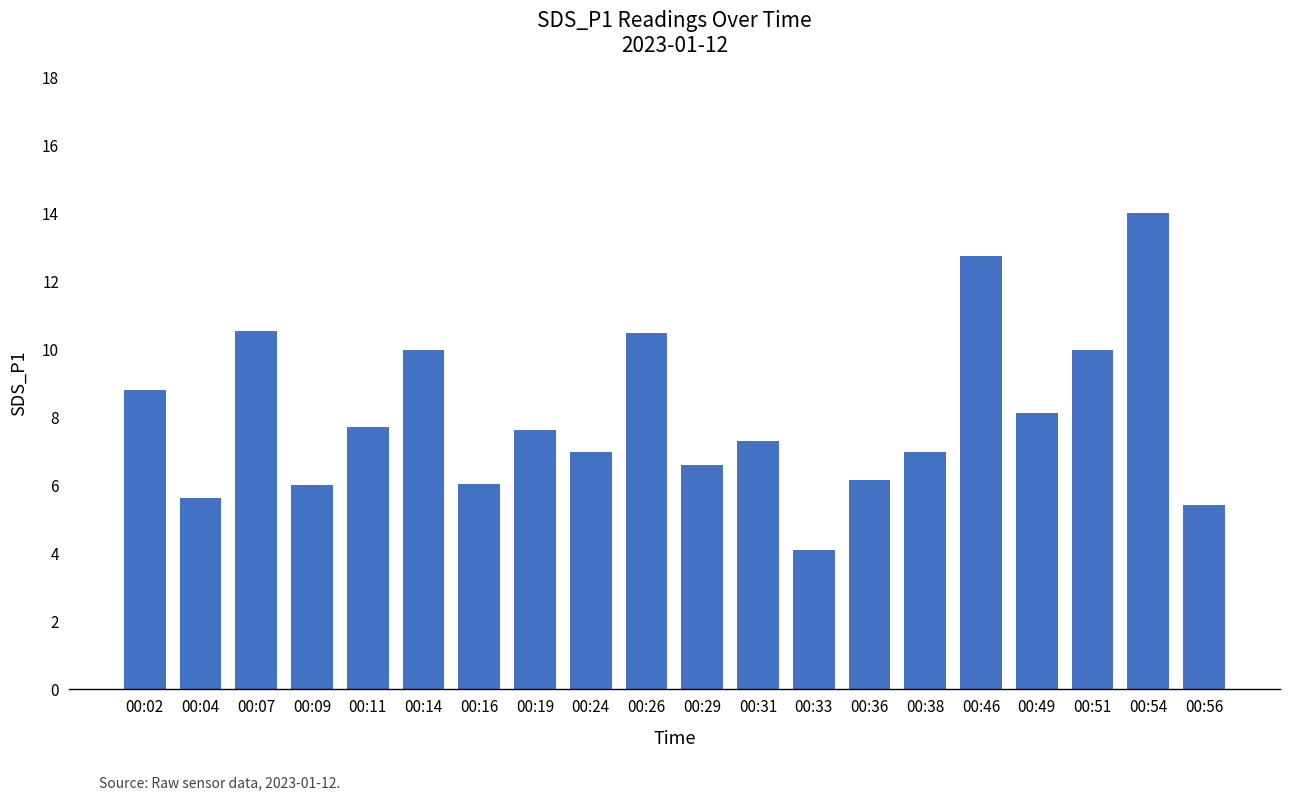

Approximately how many times larger is the value at 00:24 compared to 00:36?

1.1